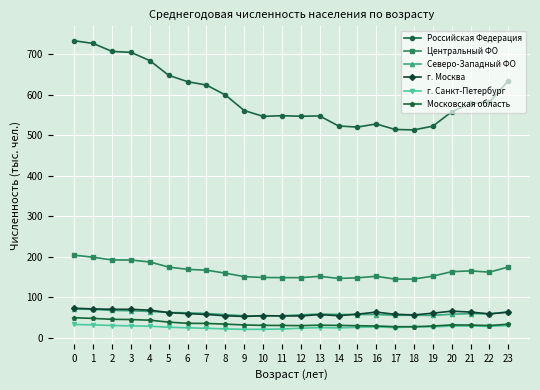

True or false: Северо-Западный ФО and г. Санкт-Петербург intersect in this chart.

False